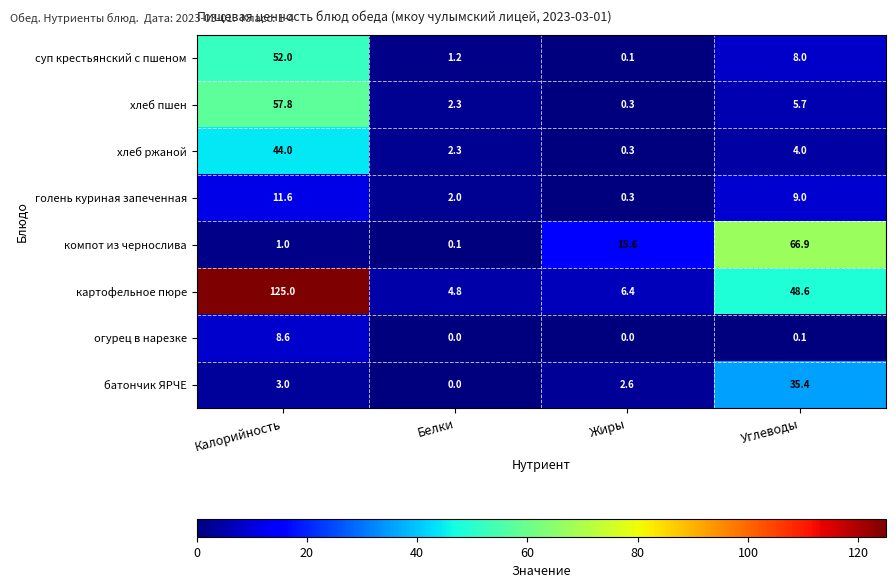

Which series has the largest total across all categories?

картофельное пюре